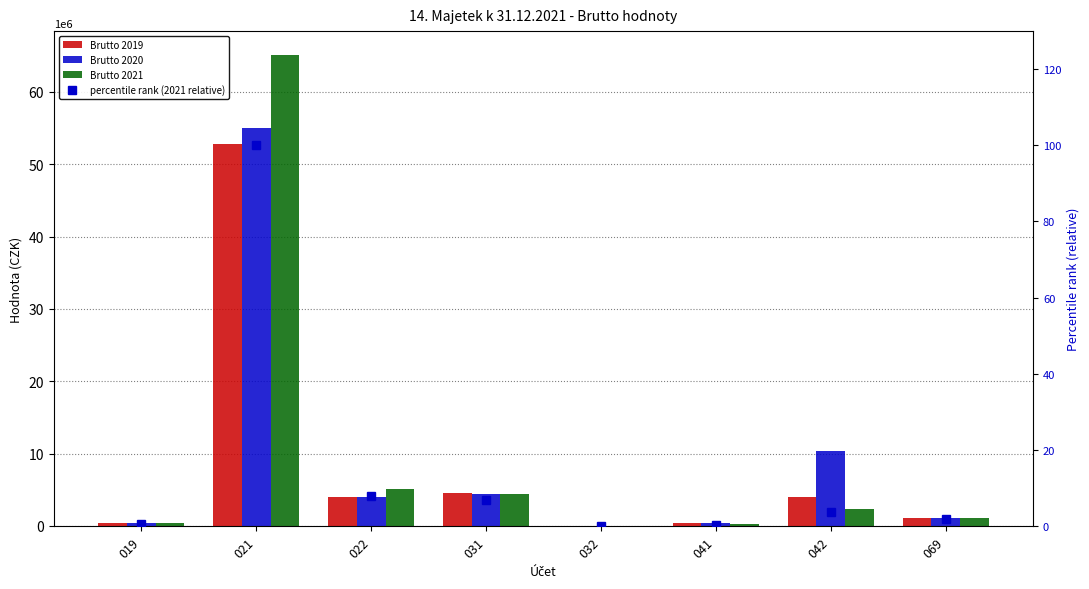

Which category has the lowest value in the Brutto 2020 series?

032